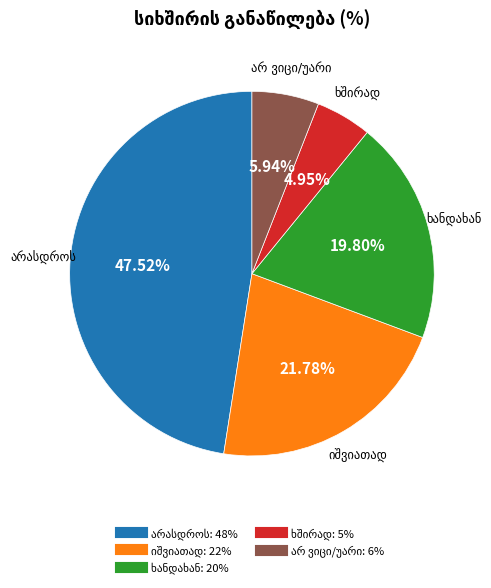

Is there a majority slice in this chart?

No